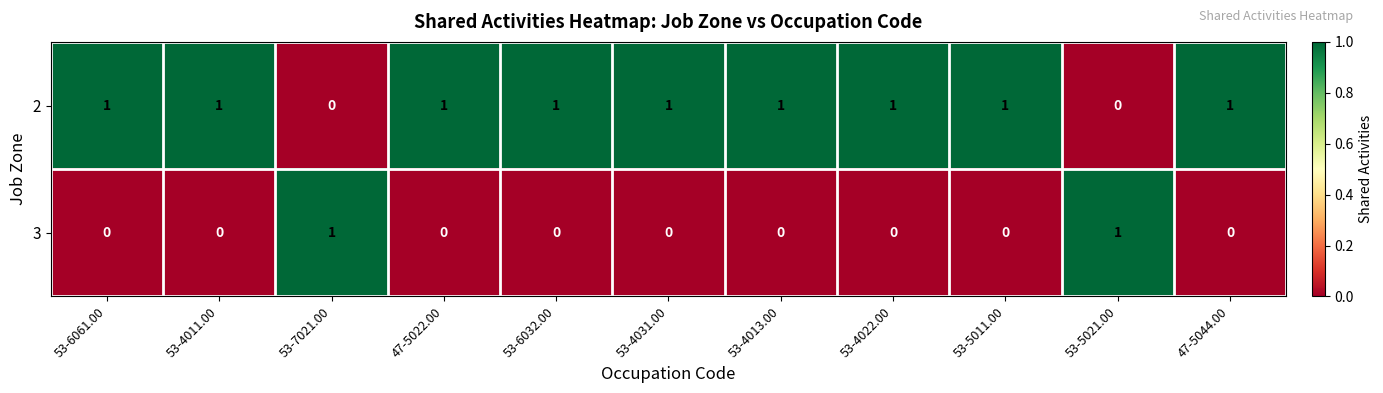

Rank the series by their average value, from highest to lowest.

2, 3